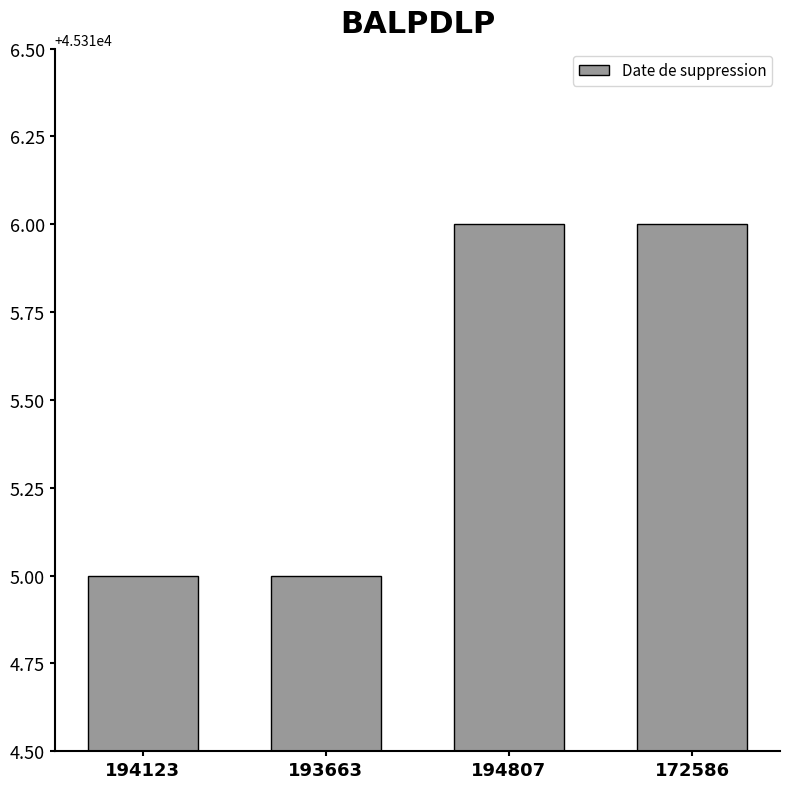

Between 193663 and 194807, which is larger?

194807